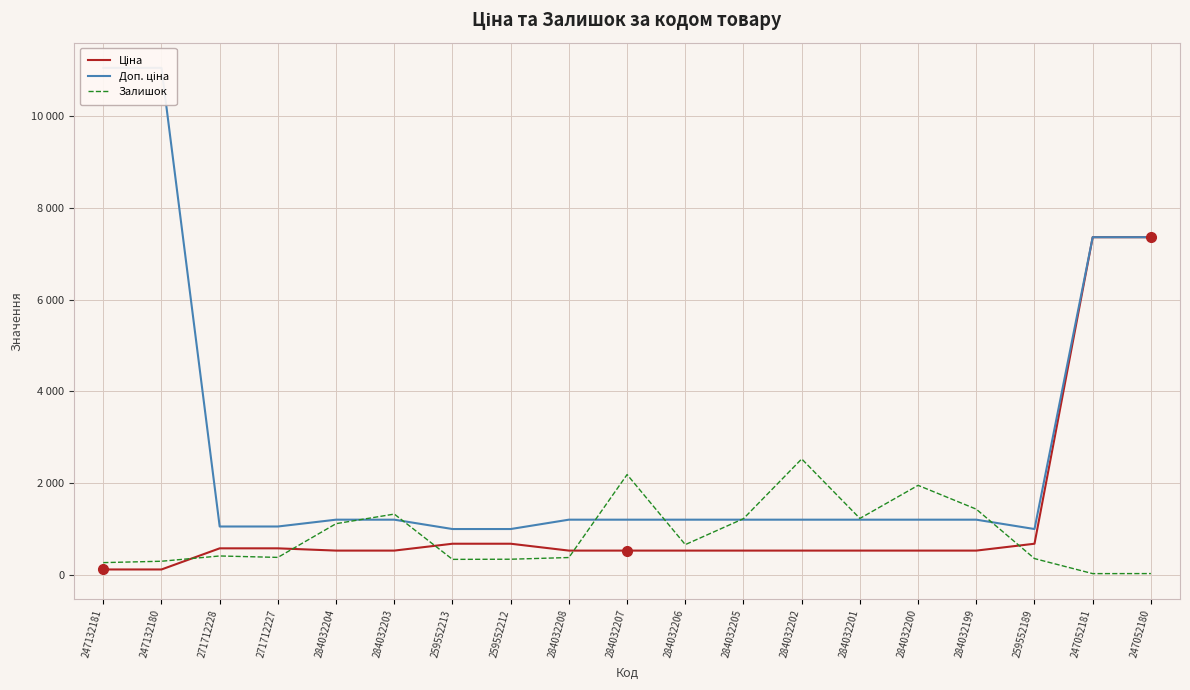

What is the maximum value for Ціна?

7360.2